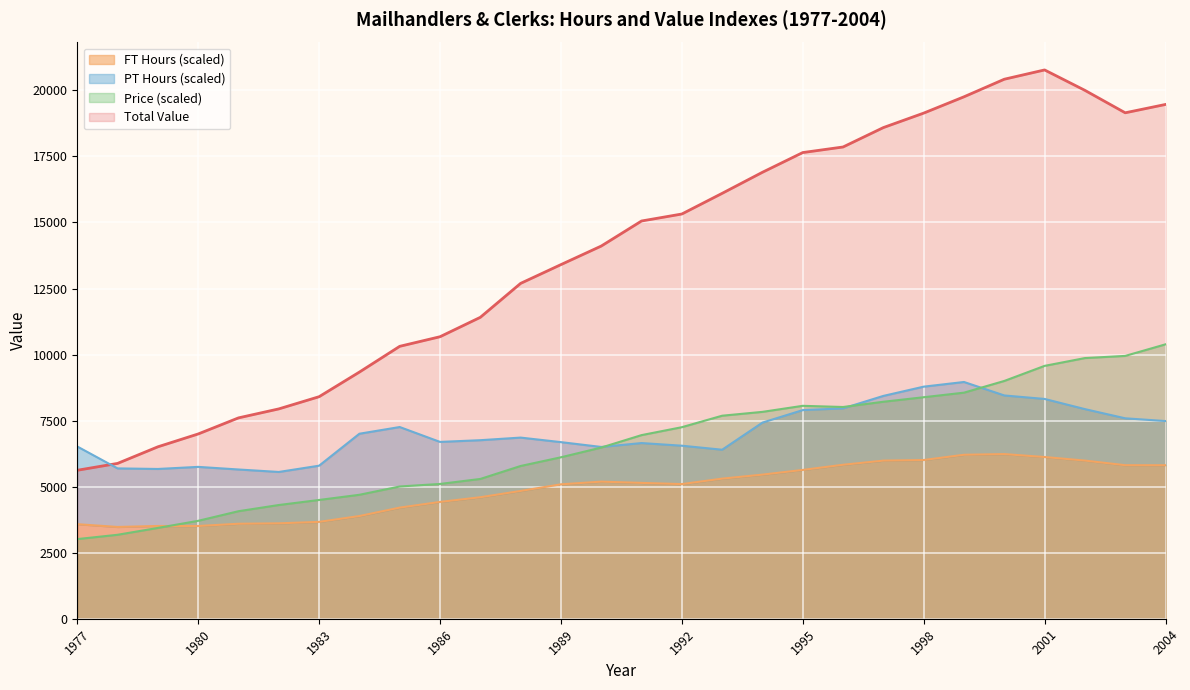

How many data points in FT Hours are less than 5141?

14